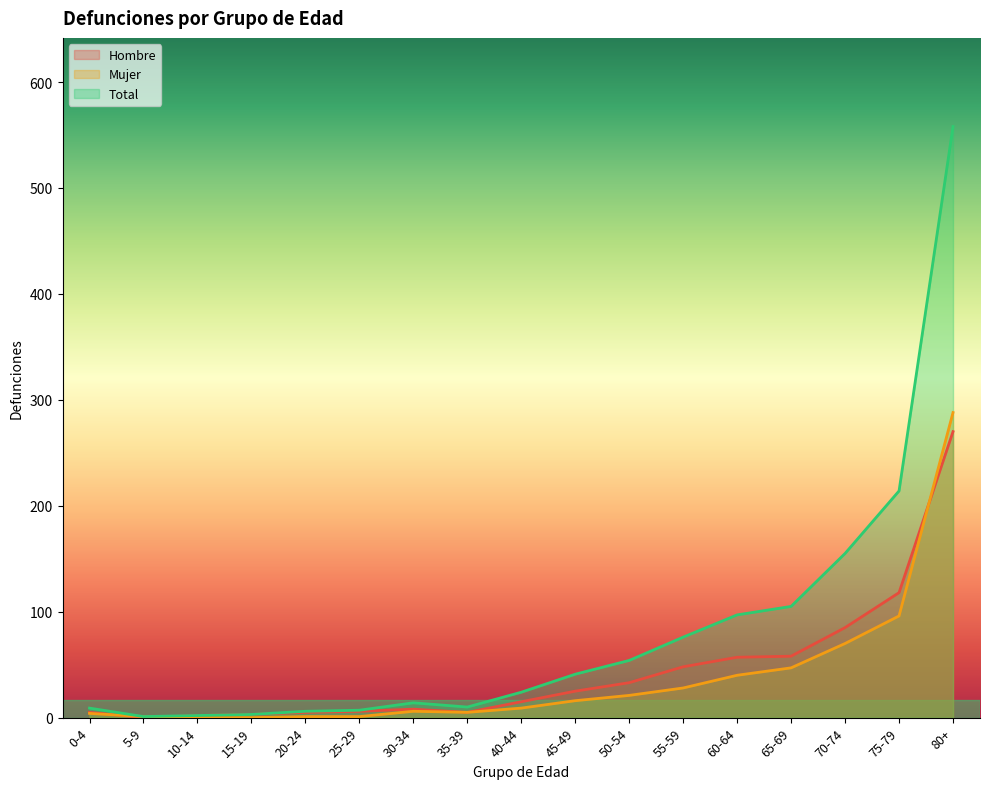

How many positive values does the Hombre series have?

16